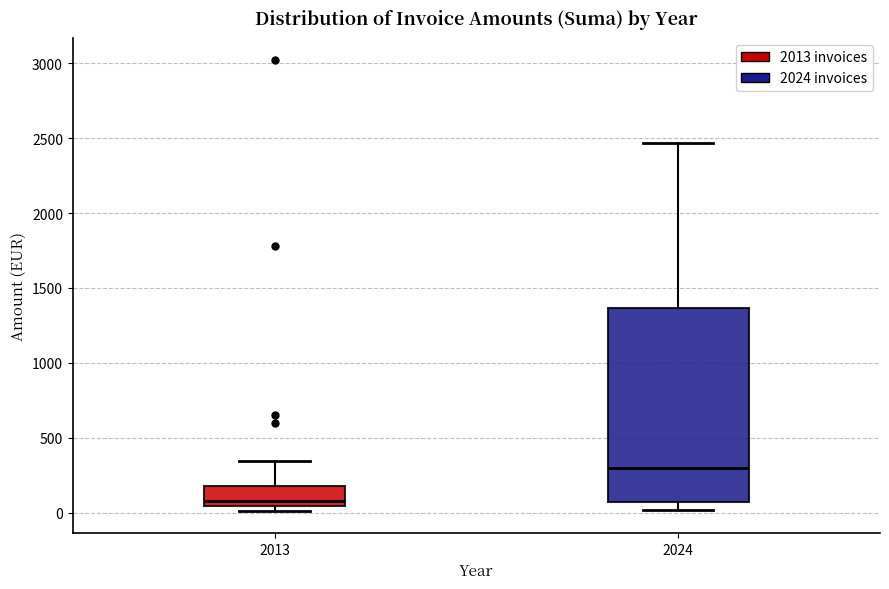

Reading left to right, read every box against the y-axis: the position of its median line, the range the box covers, and the ends of its whiskers. The values are not printed on the chart, so give them approximately, as read against the axis.

2013: median 100, box 50 to 200, whiskers 0 to 350
2024: median 300, box 50 to 1350, whiskers 0 to 2450